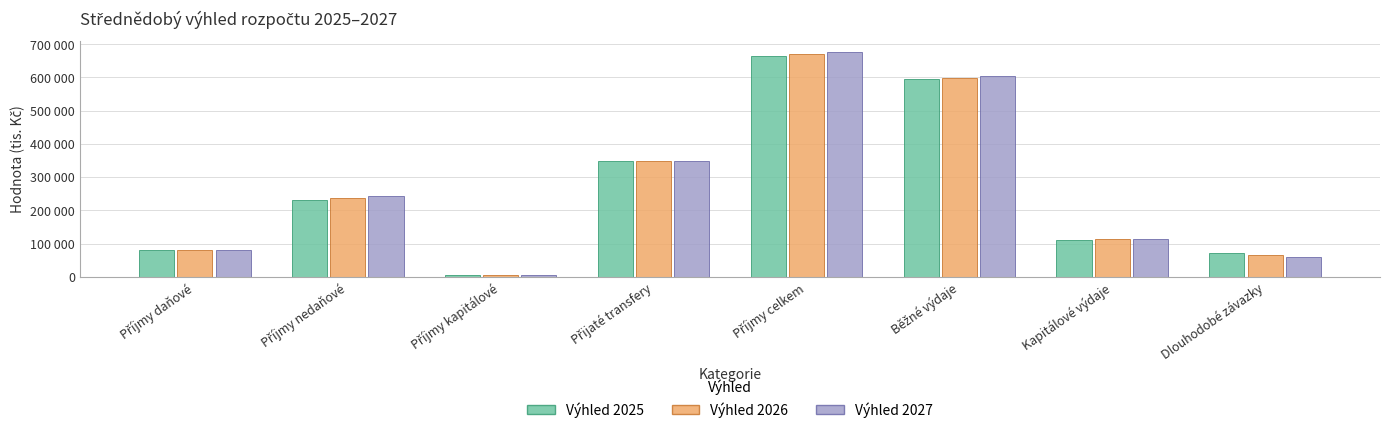

What value does the Výhled 2025 series have at Příjmy kapitálové?

5000.0